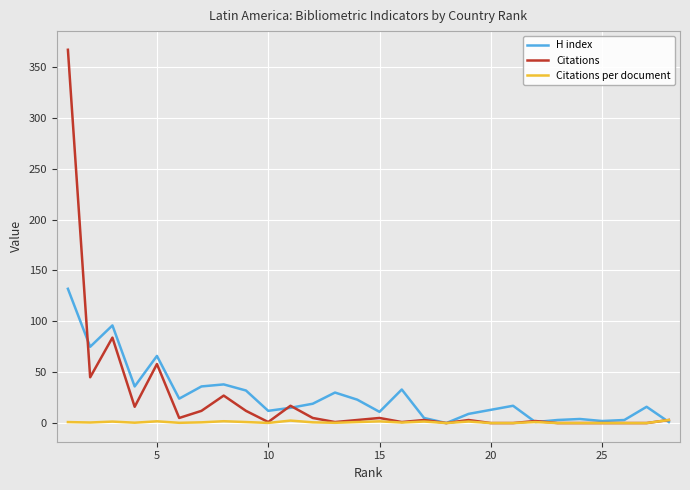

How many data points does each series have?

28